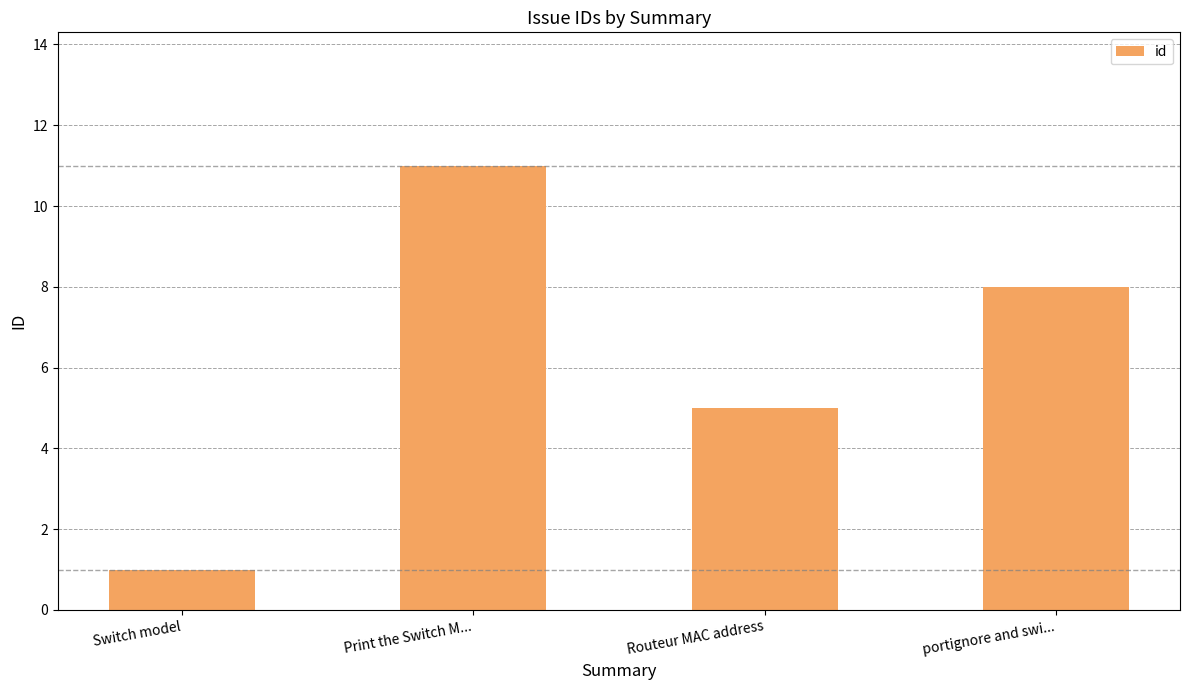

Are the bars grouped side by side (vs. stacked)?

No